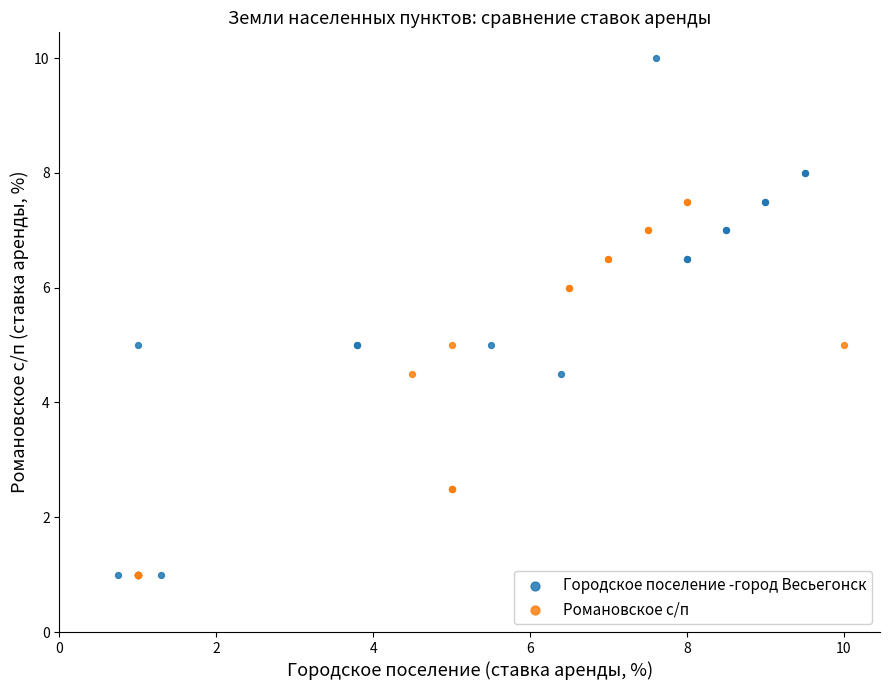

Which series reaches the maximum Y coordinate?

Городское поселение -город Весьегонск